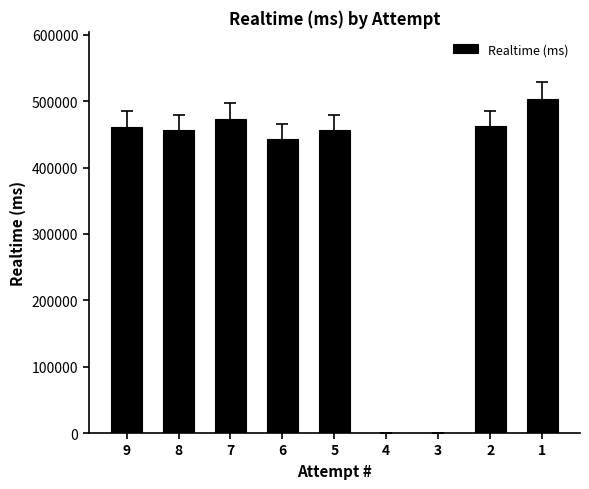

True or false: the data shows 503819 at 1.

True